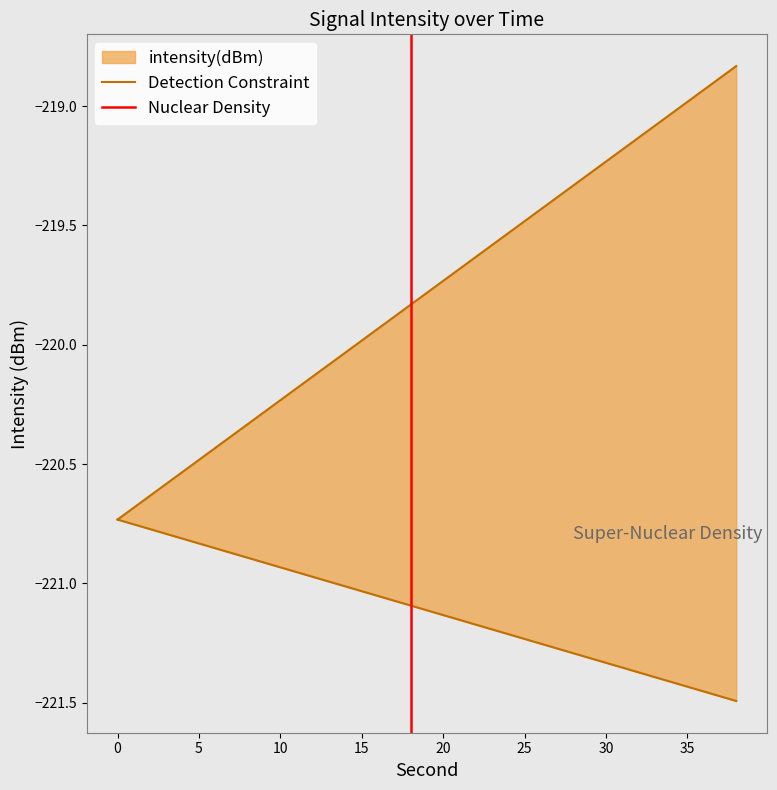

True or false: intensity(dBm) and minute cross at least once.

False